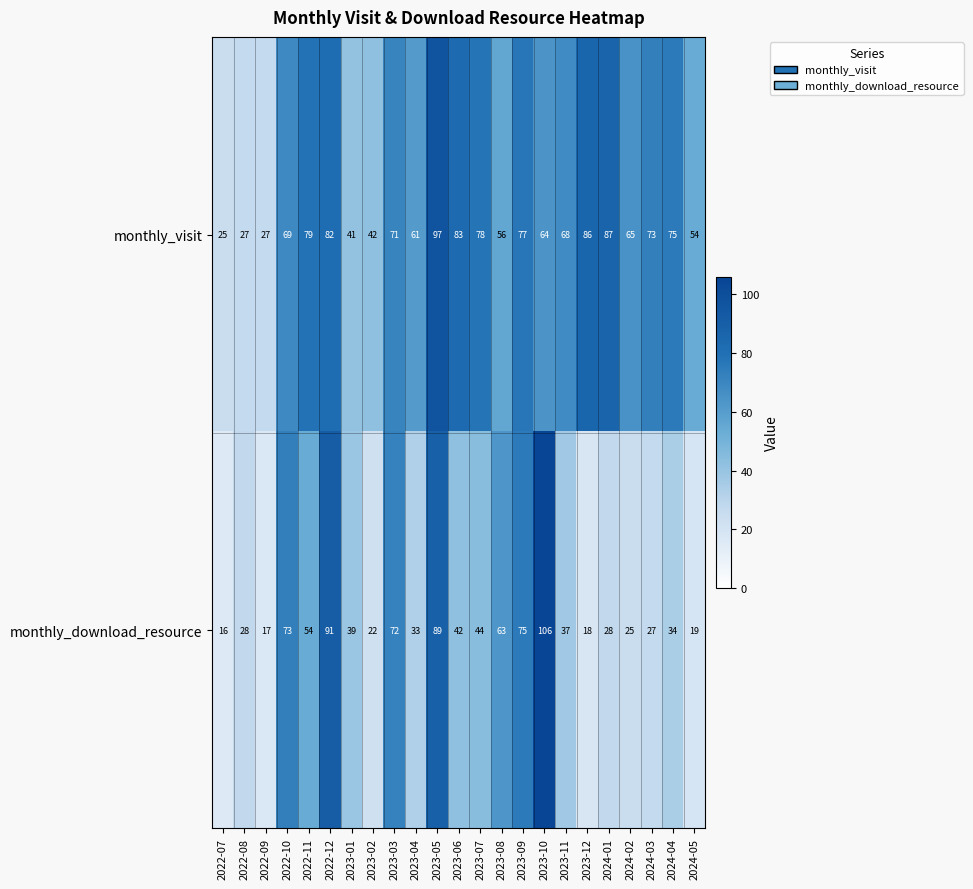

What is the maximum value shown in the chart?

106